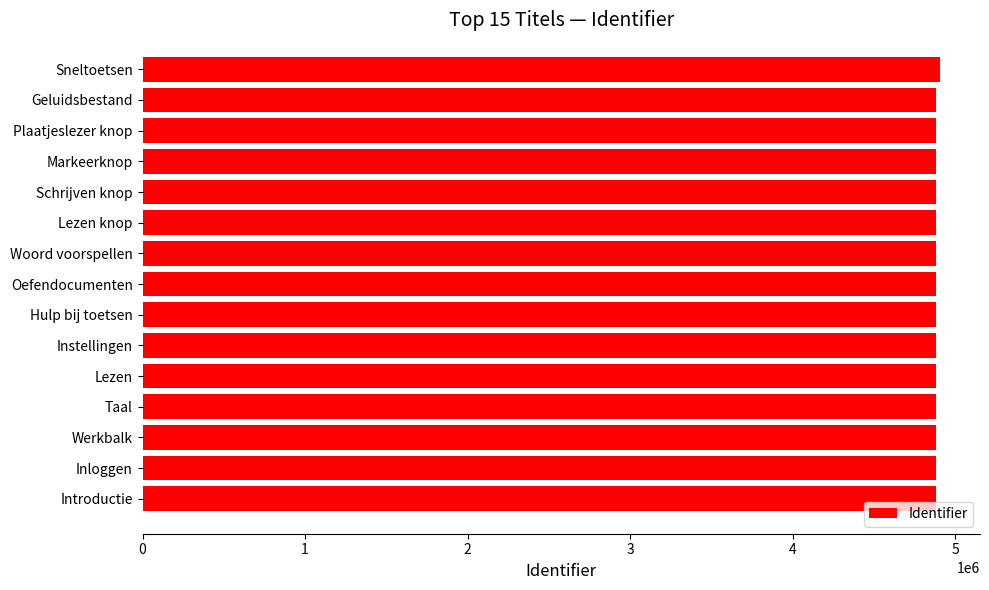

What is the difference between the second highest and minimum values?

900